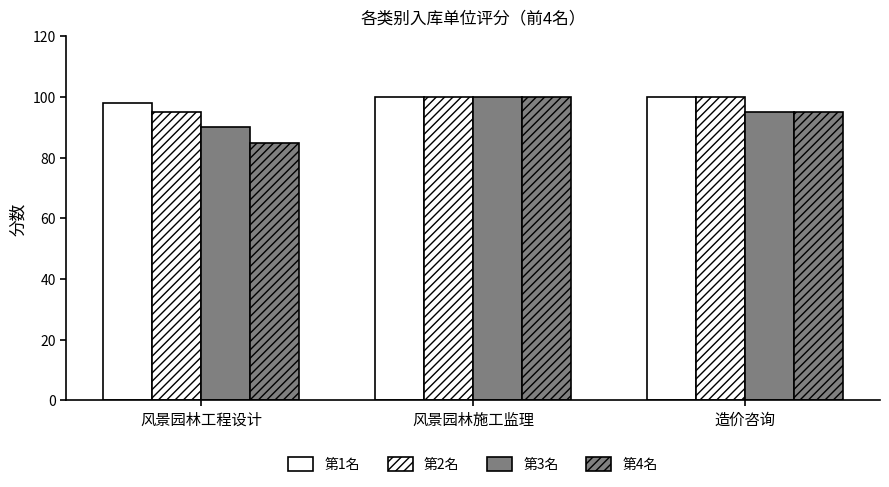

Read the 第1名 value at 风景园林施工监理.

100